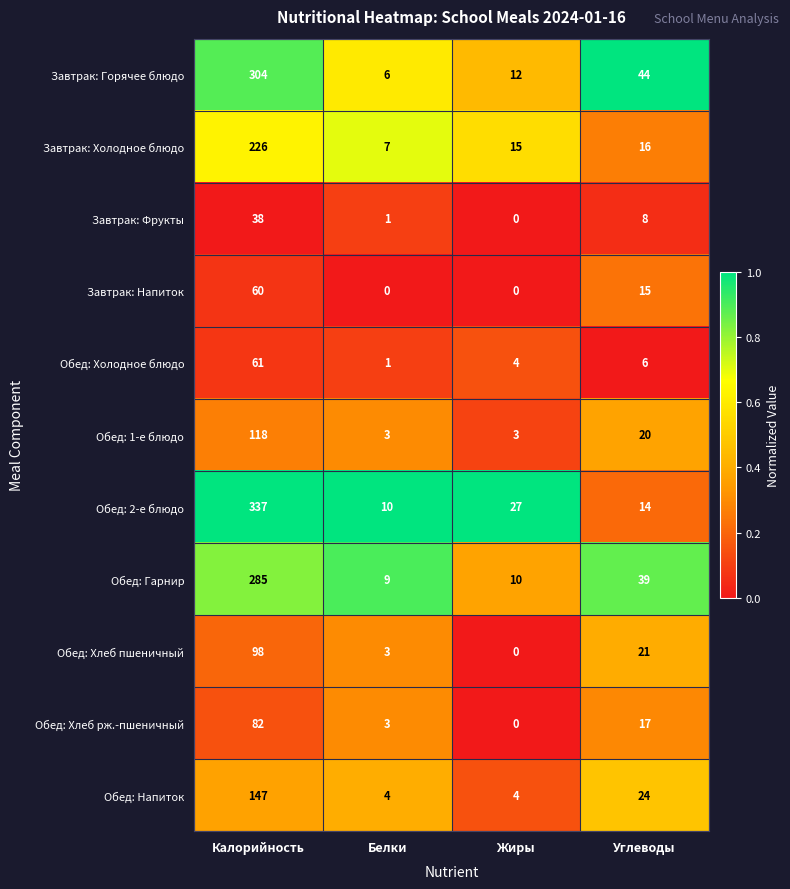

What is the difference between the highest and lowest values at Углеводы?

38